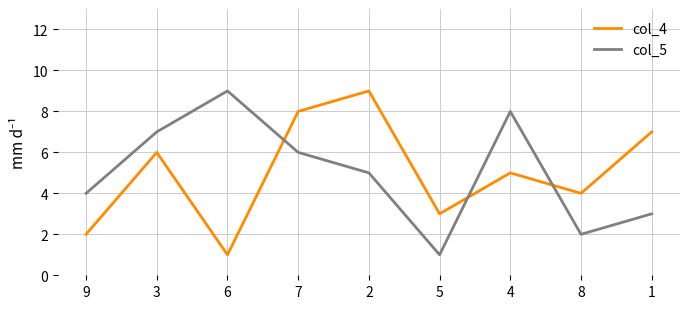

How many interior local valleys does the col_4 series have?

3